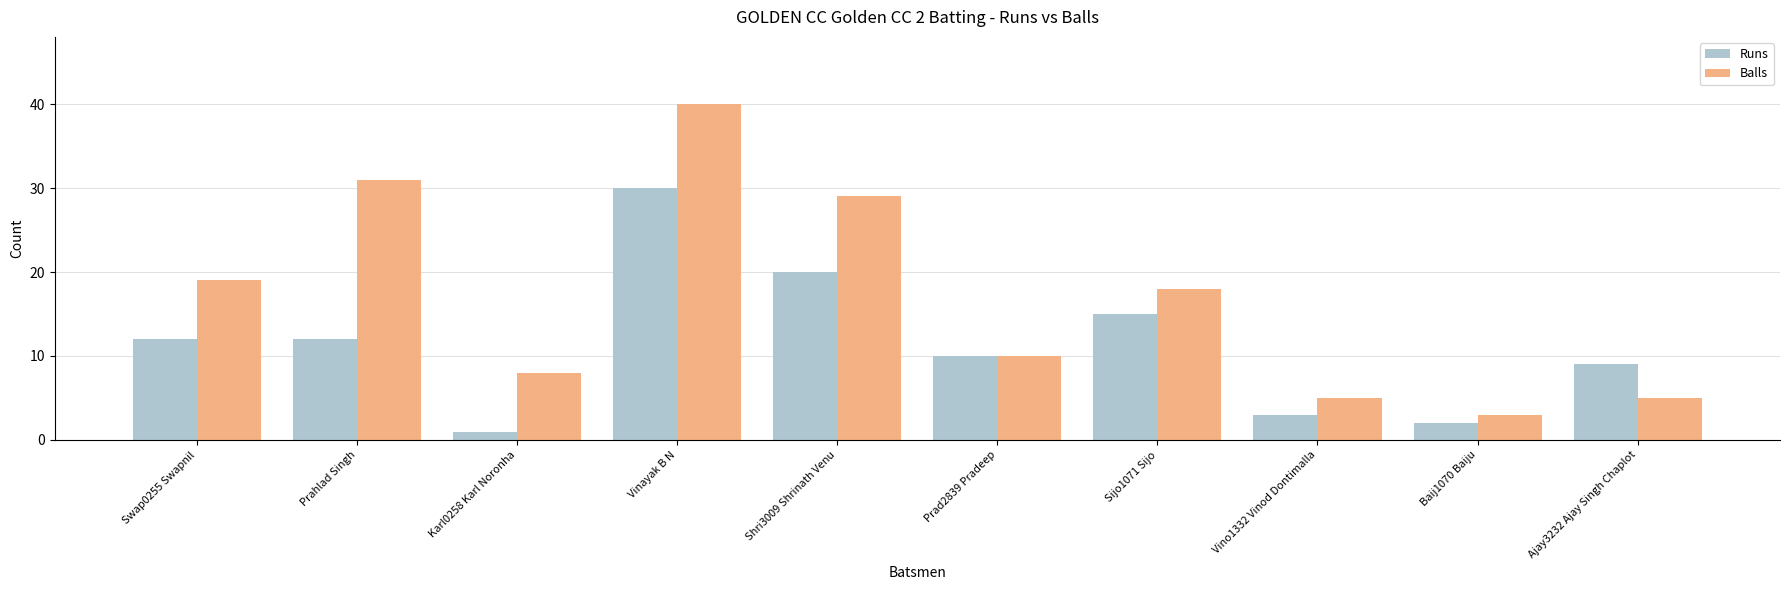

What are all the series names shown in the legend?

Runs, Balls